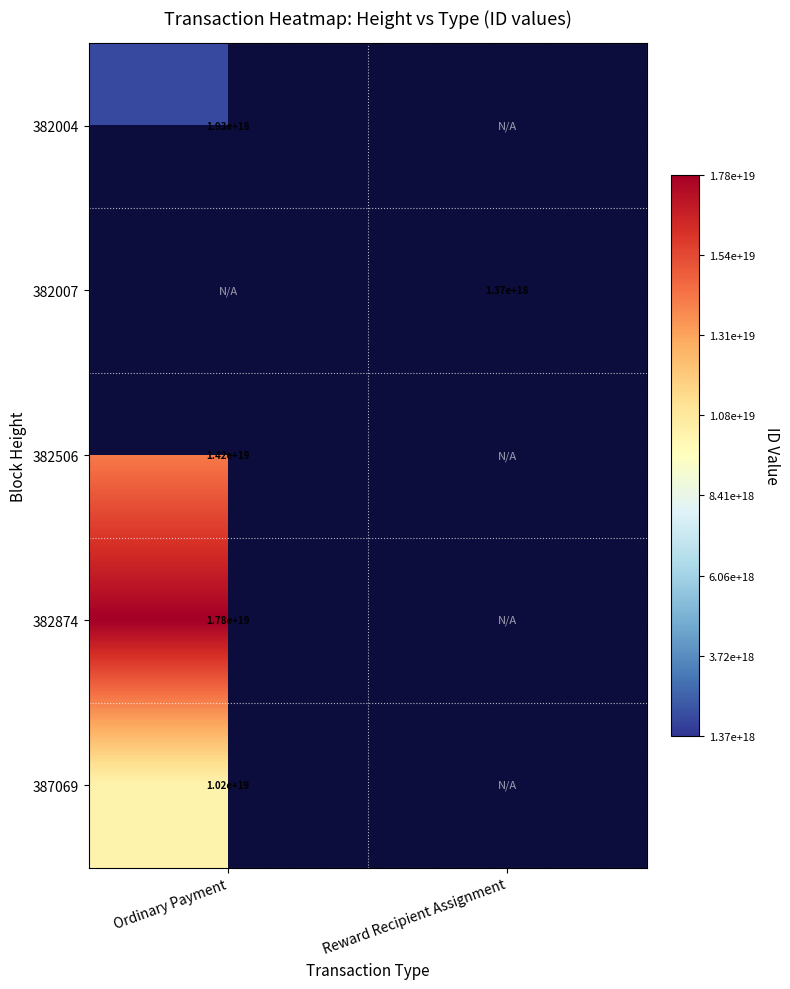

True or false: 387069 has a value of 7028846737228542976 at Ordinary Payment.

False